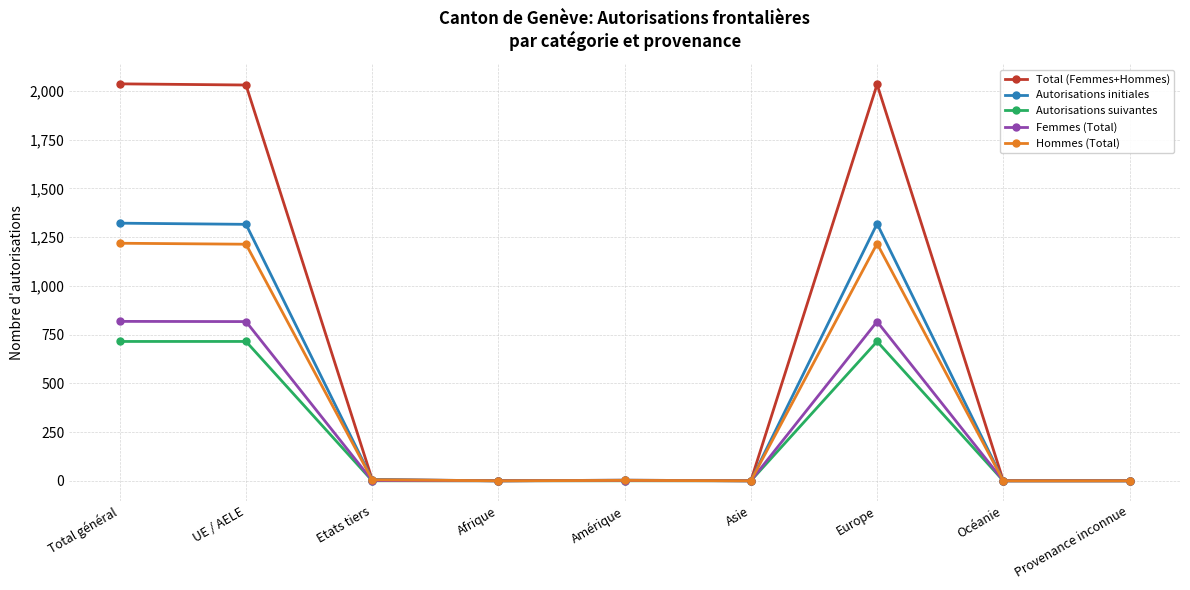

Read the Autorisations initiales value at Etats tiers.

6